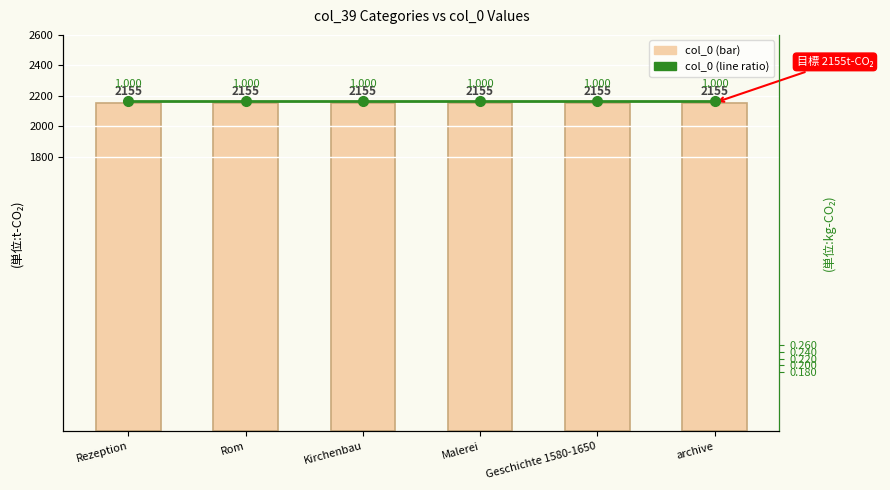

What position from the left is Rezeption?

1